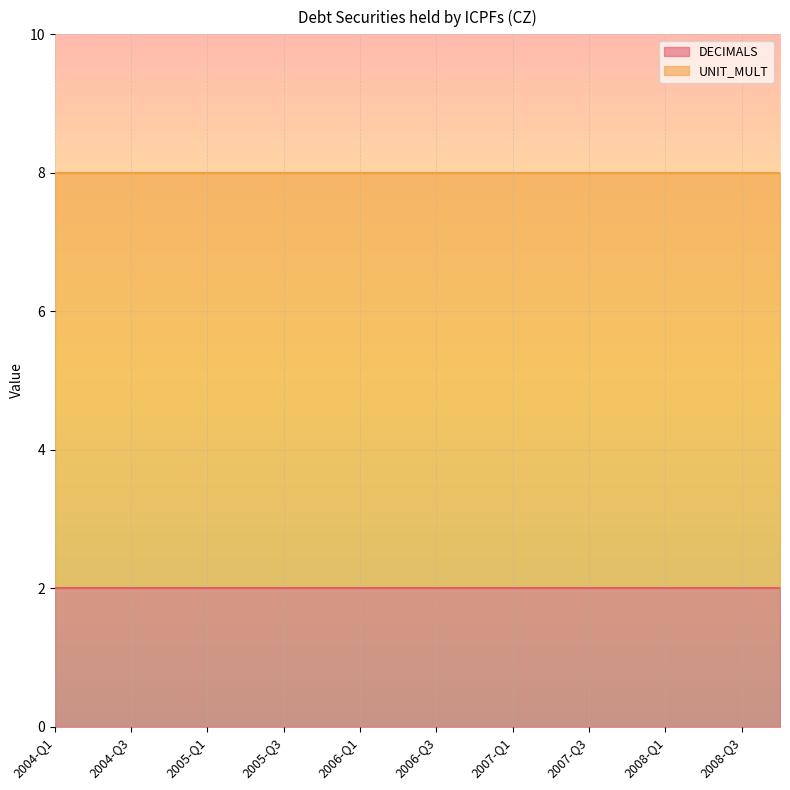

Which label corresponds to the largest value in the chart?

2004-Q1